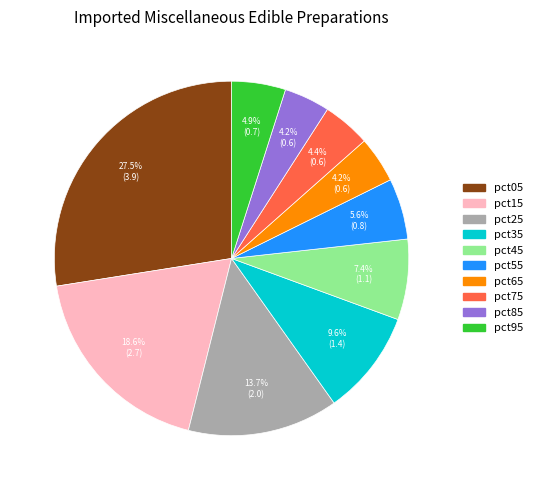

The pct75 slice represents 19% of the pie. True or false?

False